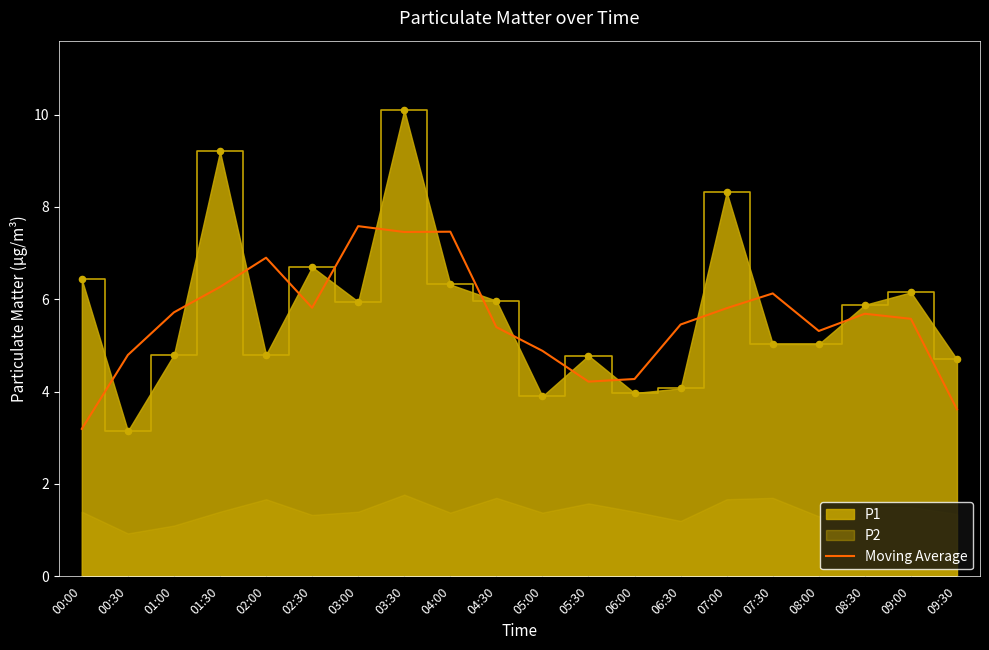

What is the change in value from 00:00 to 05:30?

+1.0